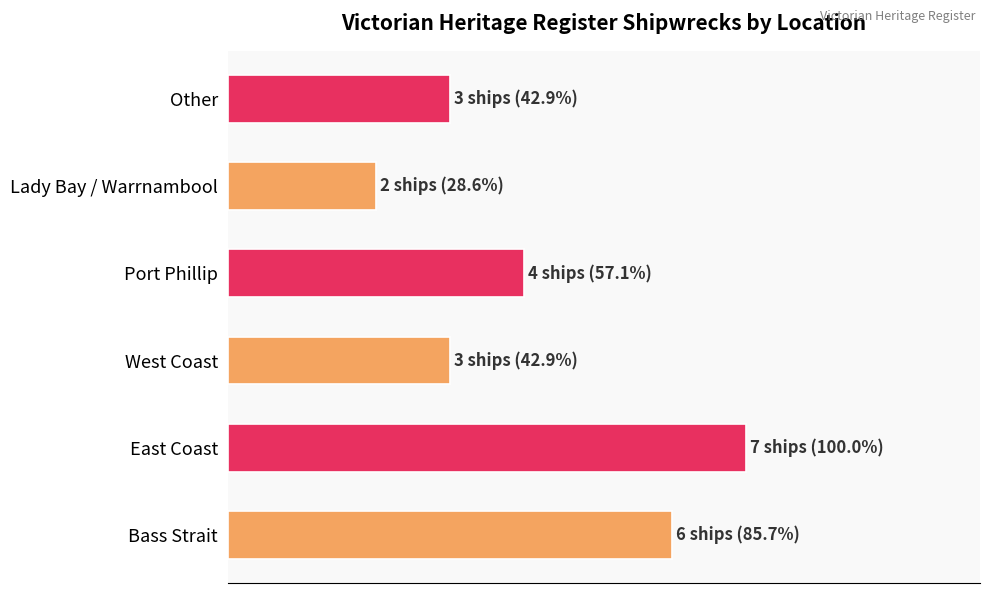

Count the values in the range 3 to 6.

4